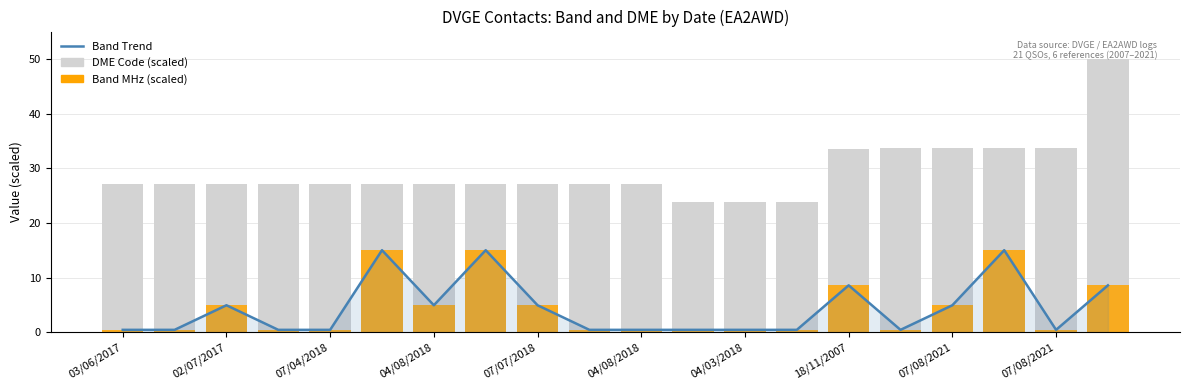

Which series has the largest range (max minus min)?

DME Code (scaled)